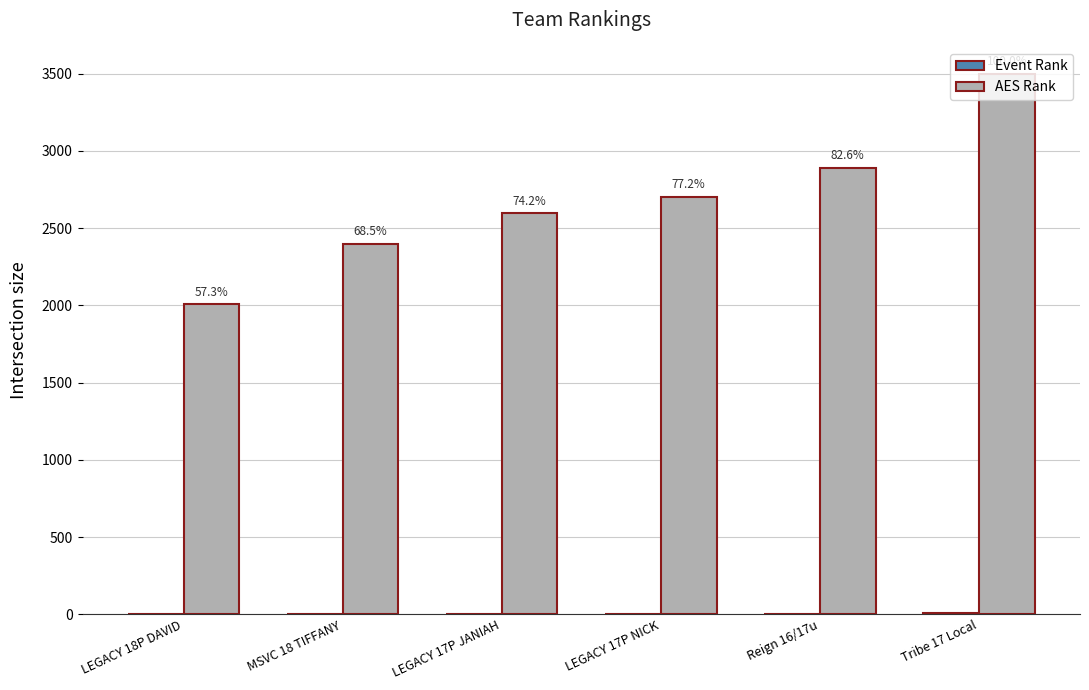

What is the average value of the Event Rank series?

4